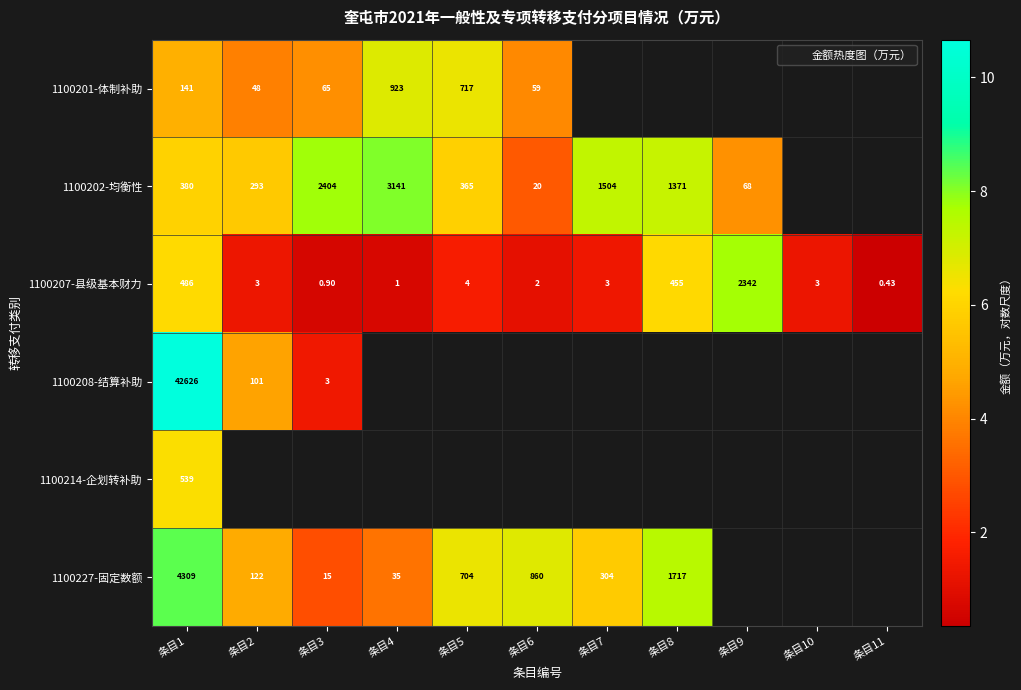

Rank the series by their maximum value, from lowest to highest.

1100214-企划转补助, 1100201-体制补助, 1100207-县级基本财力, 1100202-均衡性, 1100227-固定数额, 1100208-结算补助